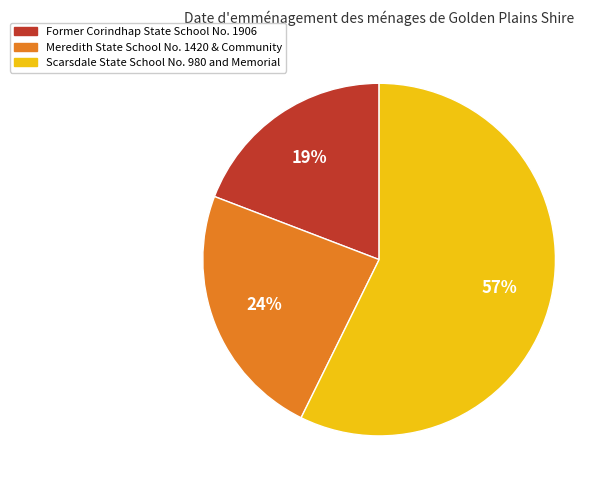

Which slice represents more than half of the pie?

Scarsdale State School No. 980 and Memorial